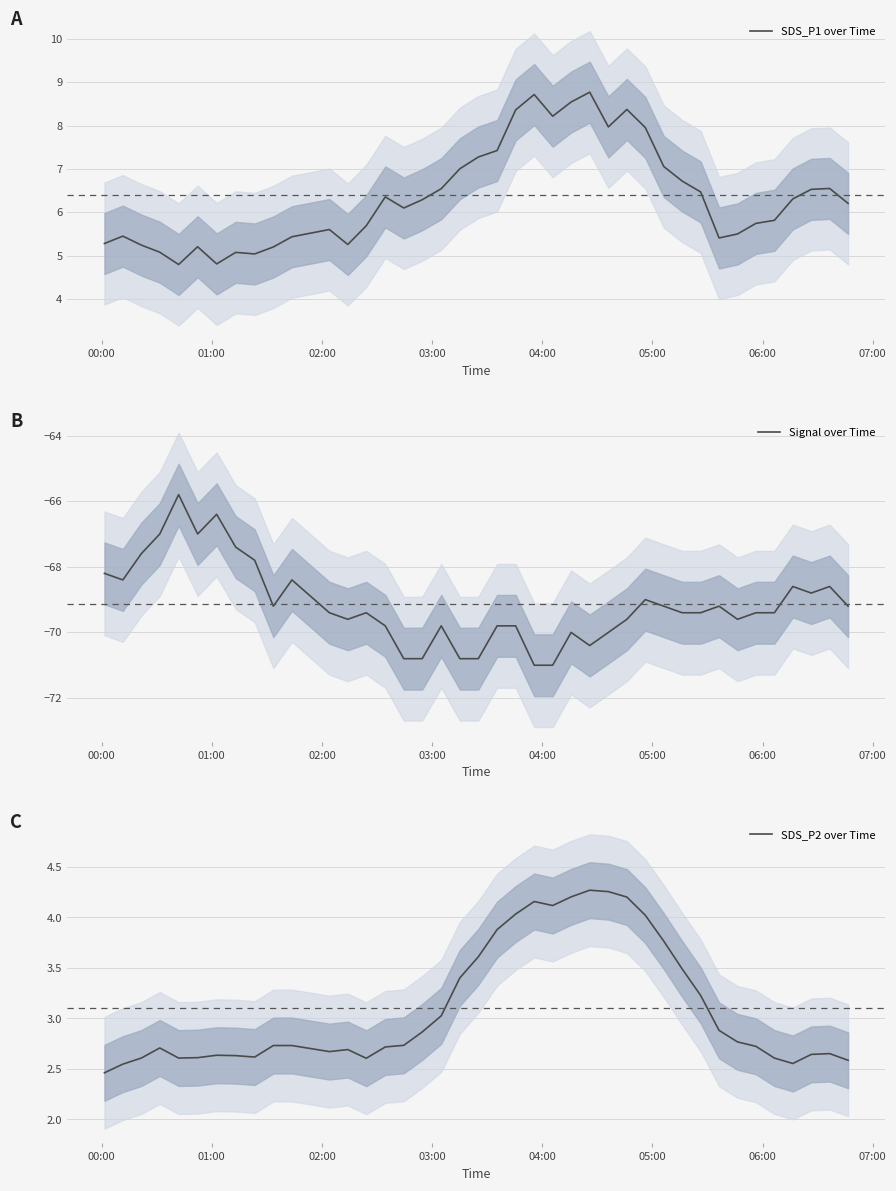

Does the chart have visible grid lines?

Yes